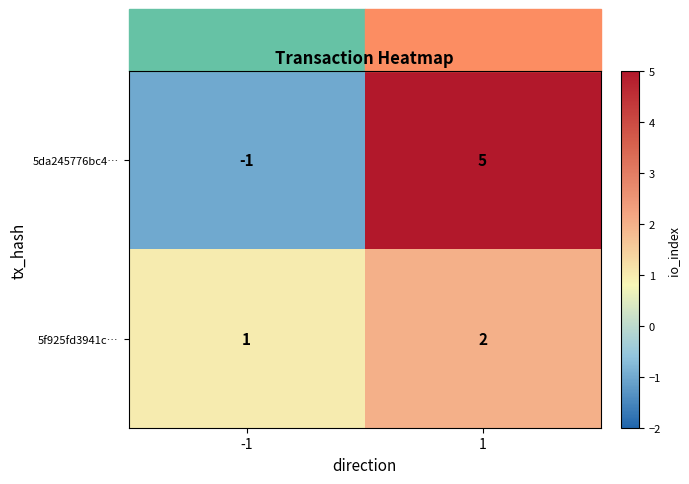

What is the maximum value shown in the chart?

5